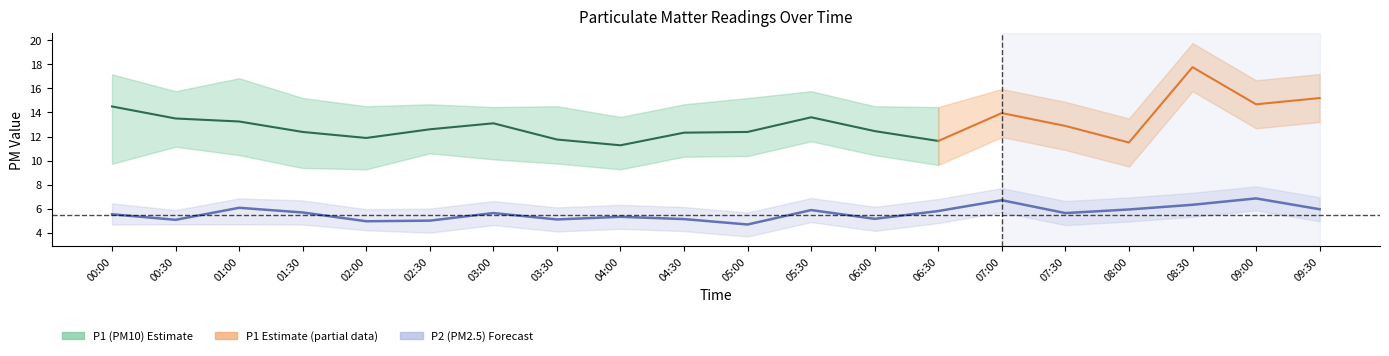

What is the sum of all values?

112.4